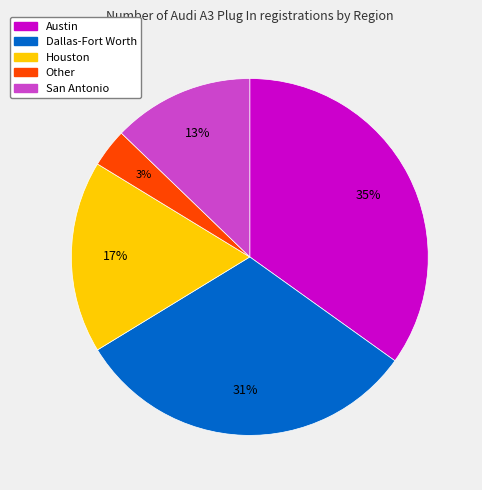

To the nearest percent, what percentage of the pie is Other?

3%